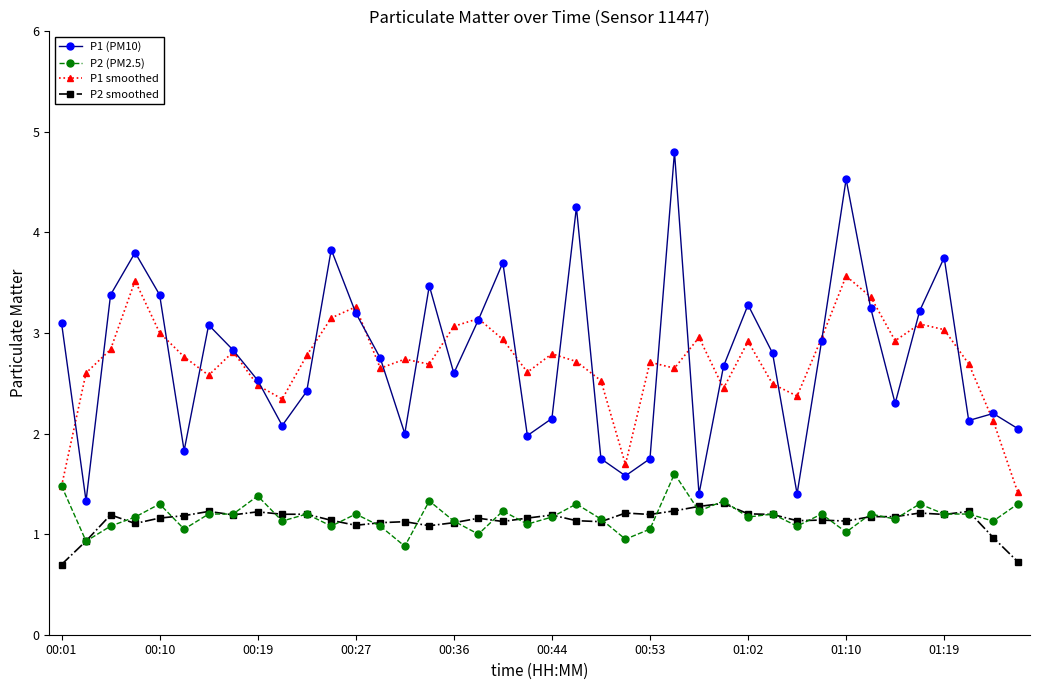

Which series has the widest spread of values?

P1 (PM10)